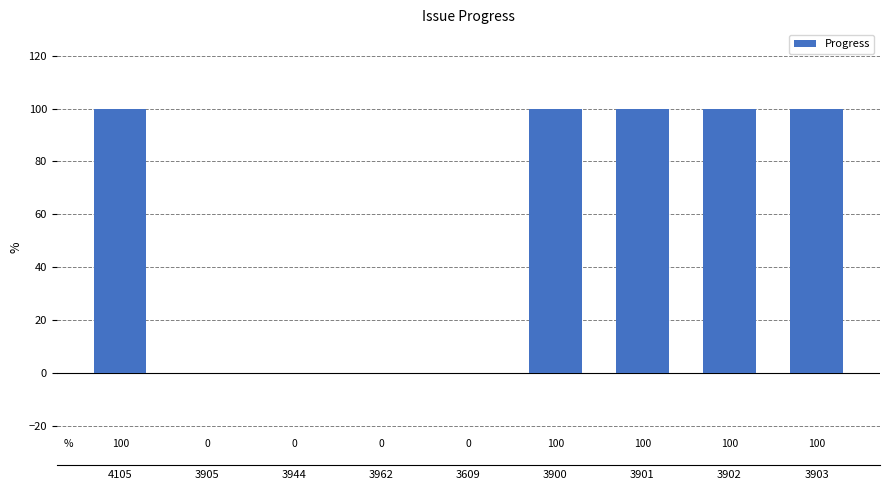

Which has a higher value, 3903 or 3609?

3903